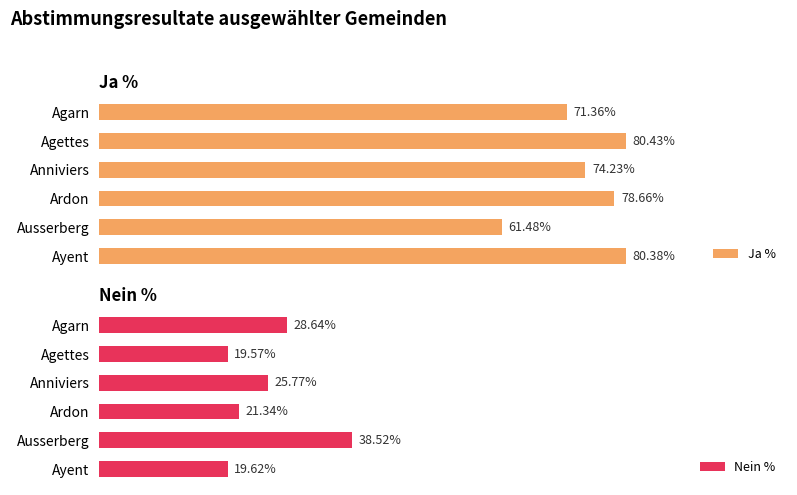

Rank the categories by Ja % value from lowest to highest.

Ausserberg, Agarn, Anniviers, Ardon, Ayent, Agettes